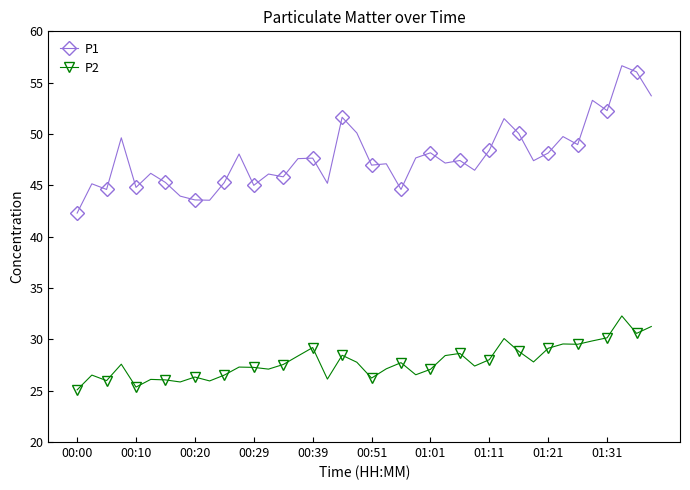

What is the minimum value for P1?

42.3